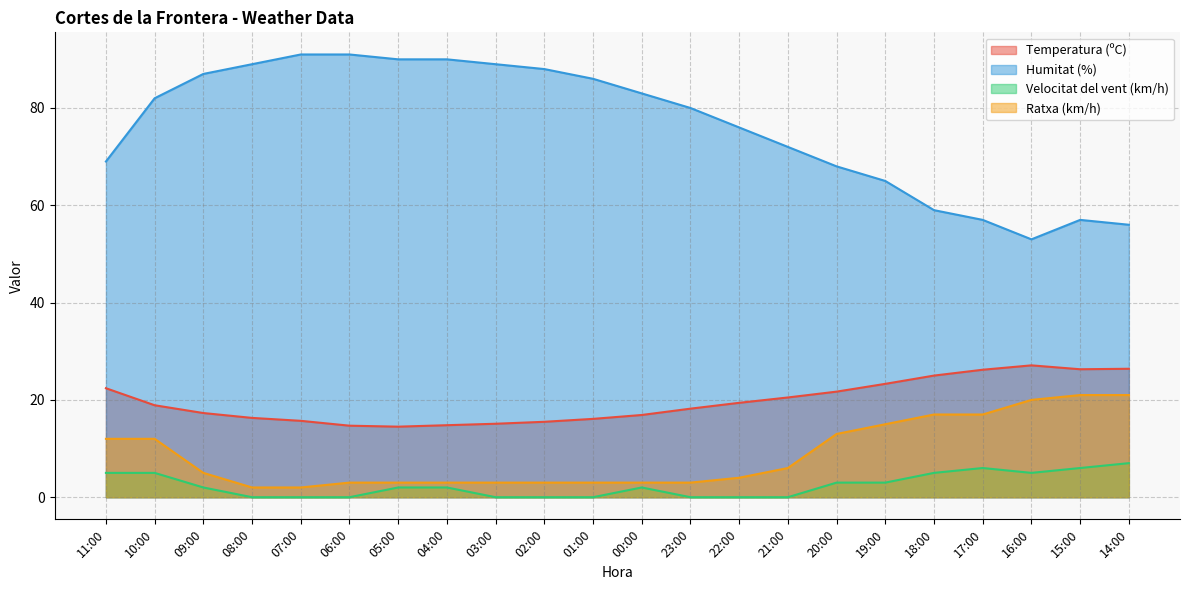

What is the difference between the maximum and minimum values in the Velocitat del vent (km/h) series?

7.0